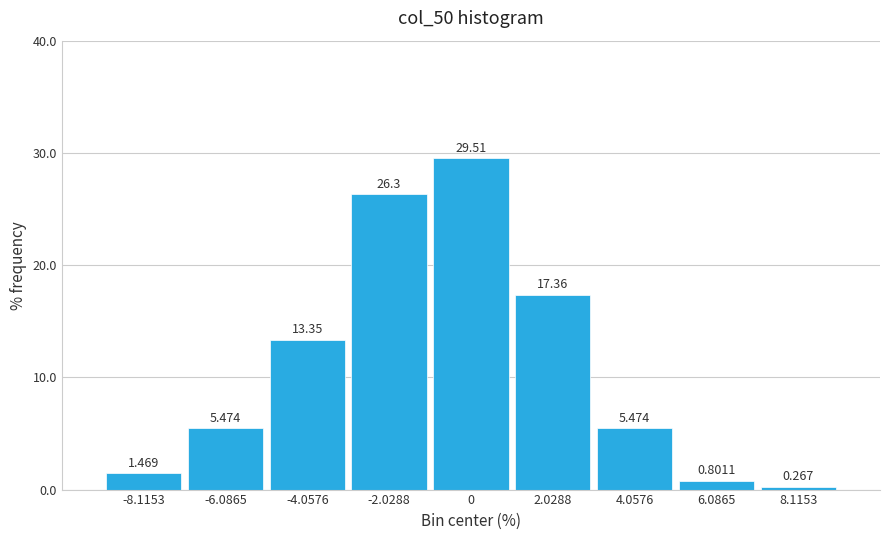

How many bars are there in total?

9